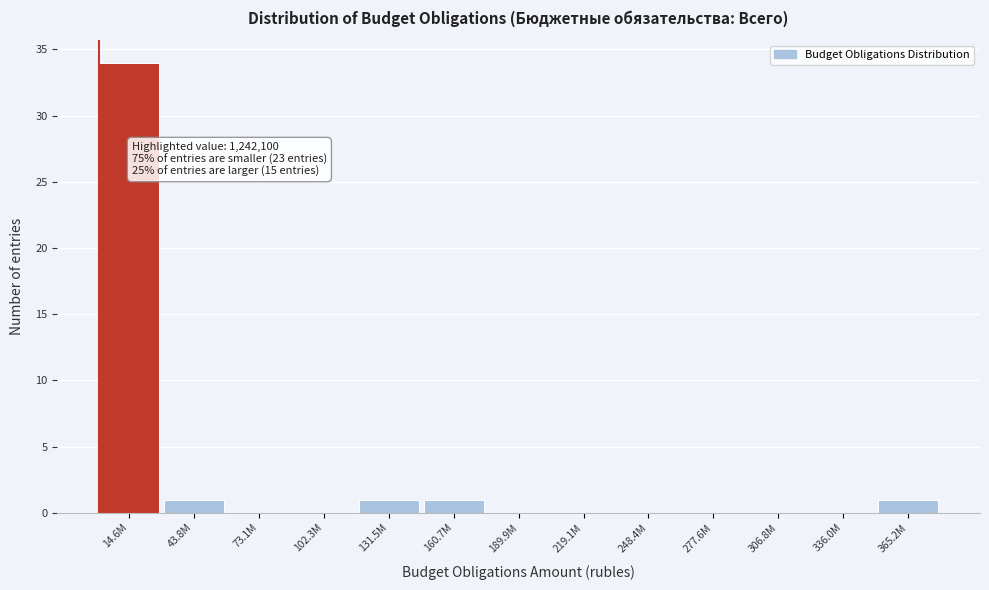

Reading left to right, transcribe all the data shown in this chart.

14.6M=34	43.8M=1	73.1M=0	102.3M=0	131.5M=1	160.7M=1	189.9M=0	219.1M=0	248.4M=0	277.6M=0	306.8M=0	336.0M=0	365.2M=1